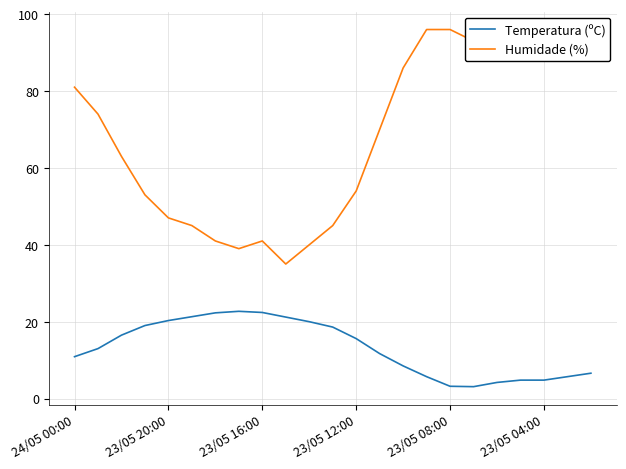

List the series in order of their peak value, highest first.

Humidade (%), Temperatura (ºC)